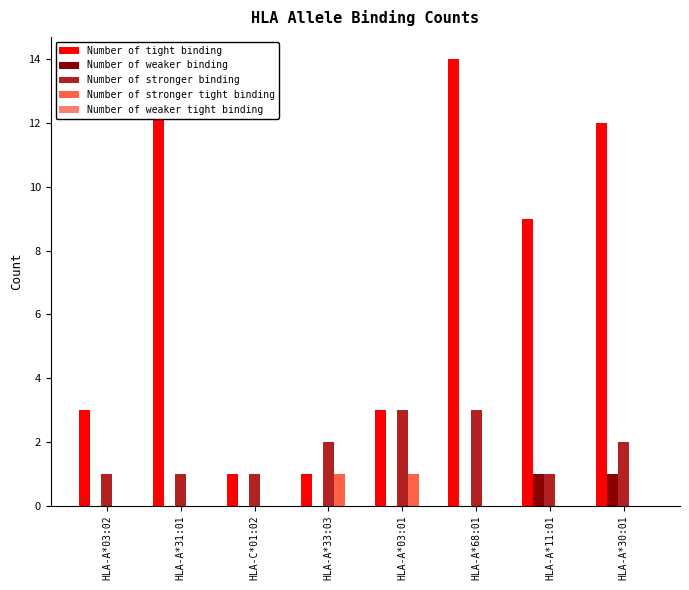

Which series has the largest total across all categories?

Number of tight binding